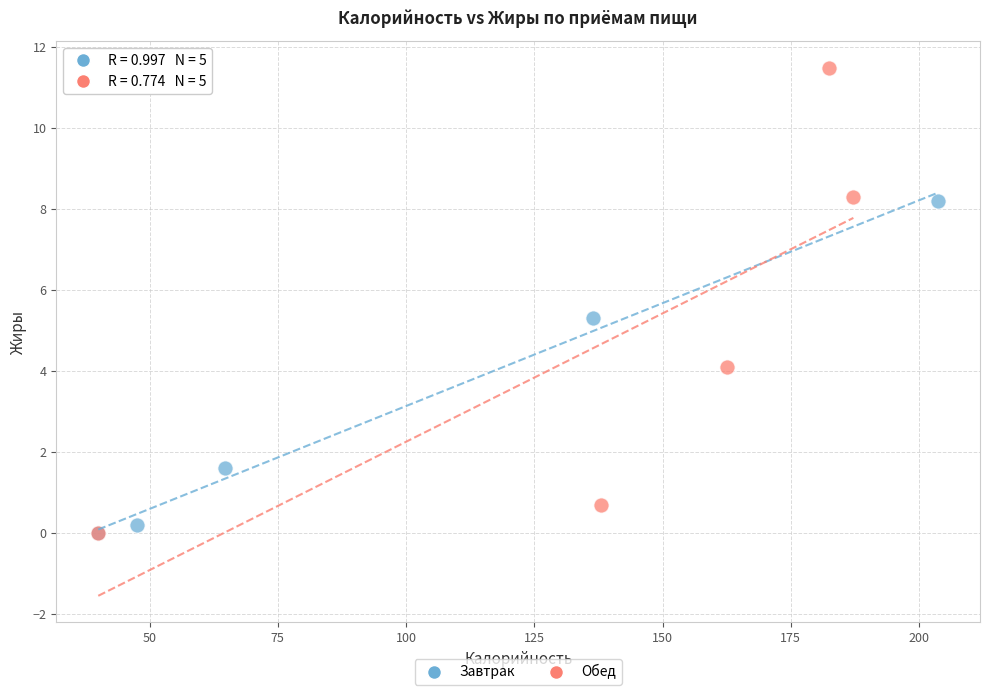

Which series reaches the maximum Y coordinate?

Обед